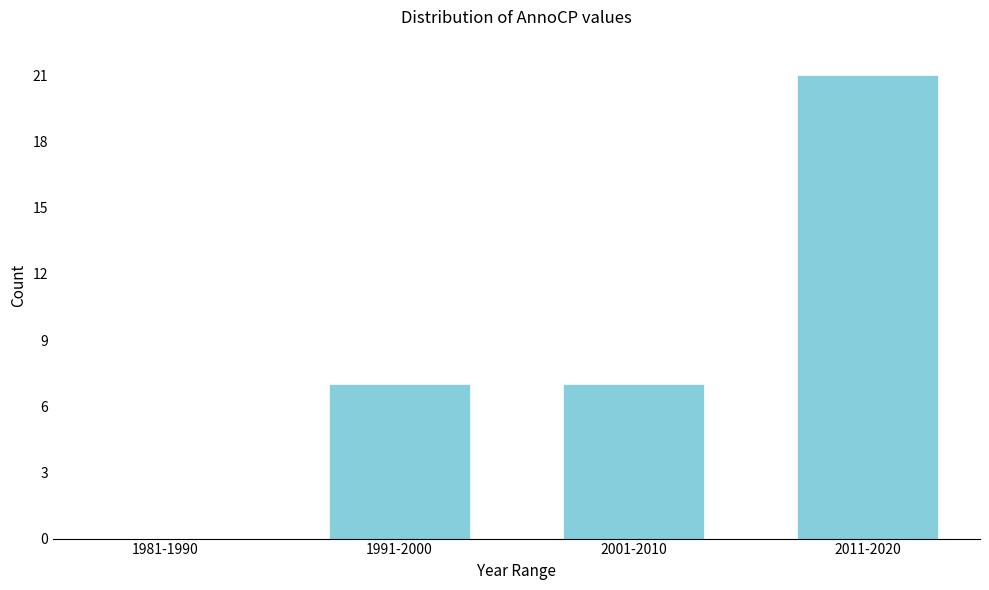

Reading left to right, what are all the values shown in this chart?

1981-1990=0	1991-2000=7	2001-2010=7	2011-2020=21